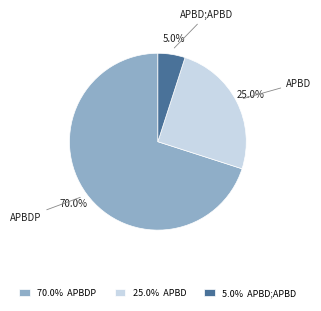

Rank the categories by value from lowest to highest.

5.0% APBD;APBD, 25.0% APBD, 70.0% APBDP